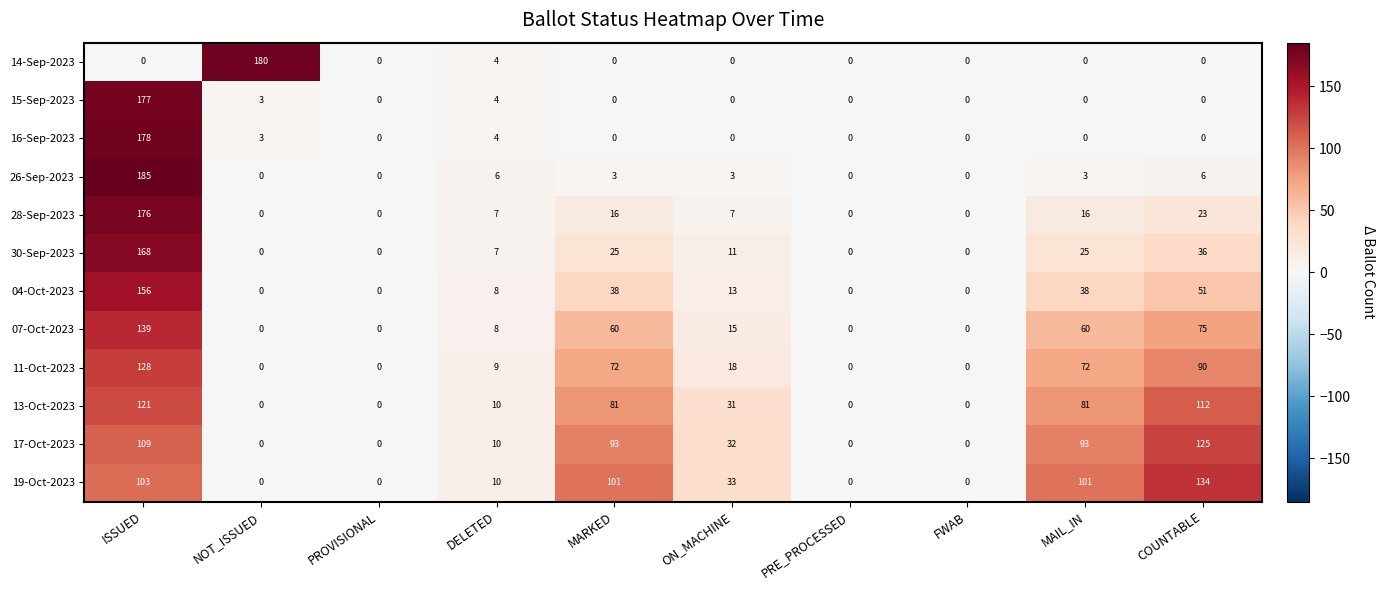

Is it true that 16-Sep-2023 equals 0 at COUNTABLE?

True